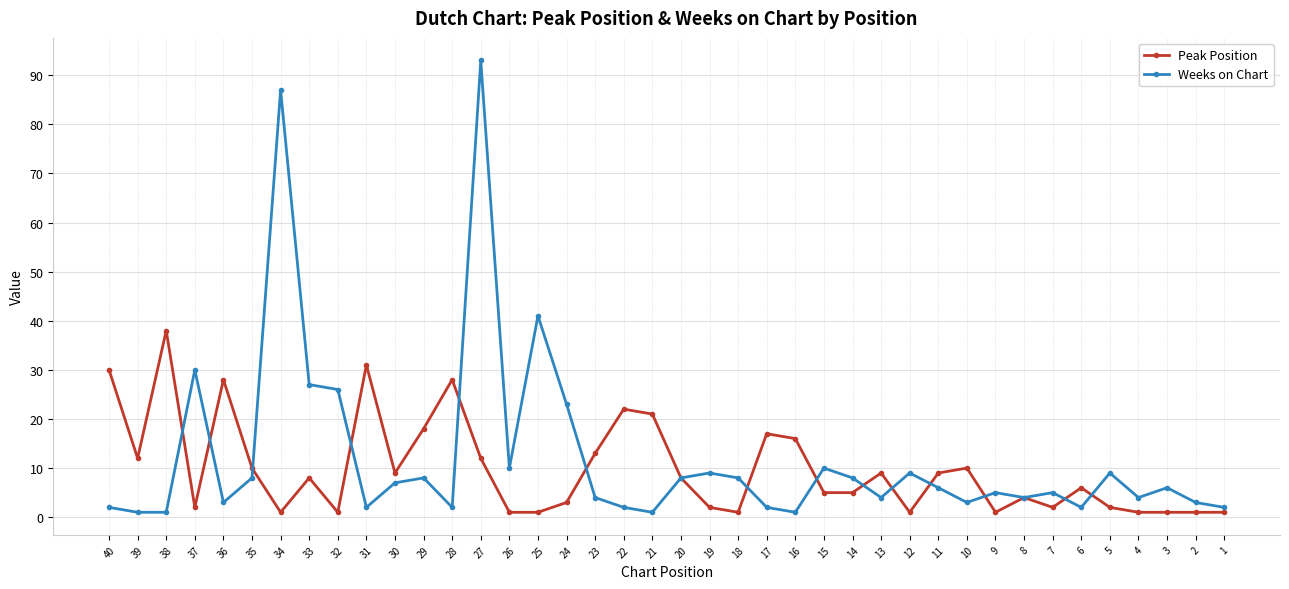

How many times do Weeks on Chart and Peak Position cross each other?

14